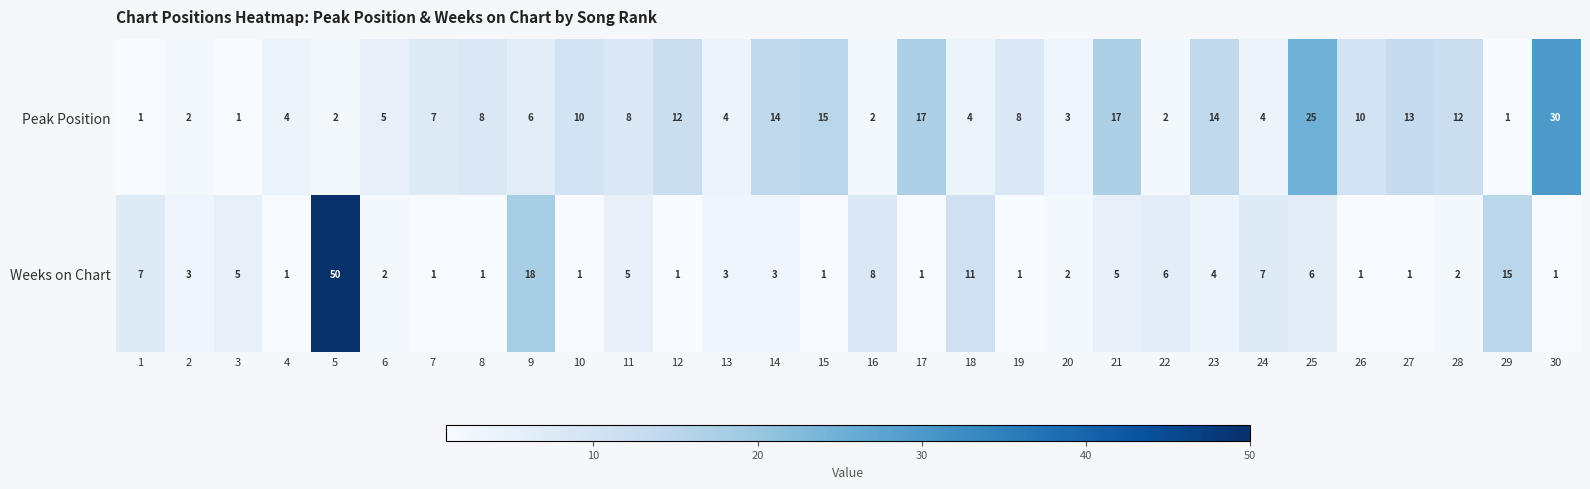

What is the sum of all Peak Position values?

261